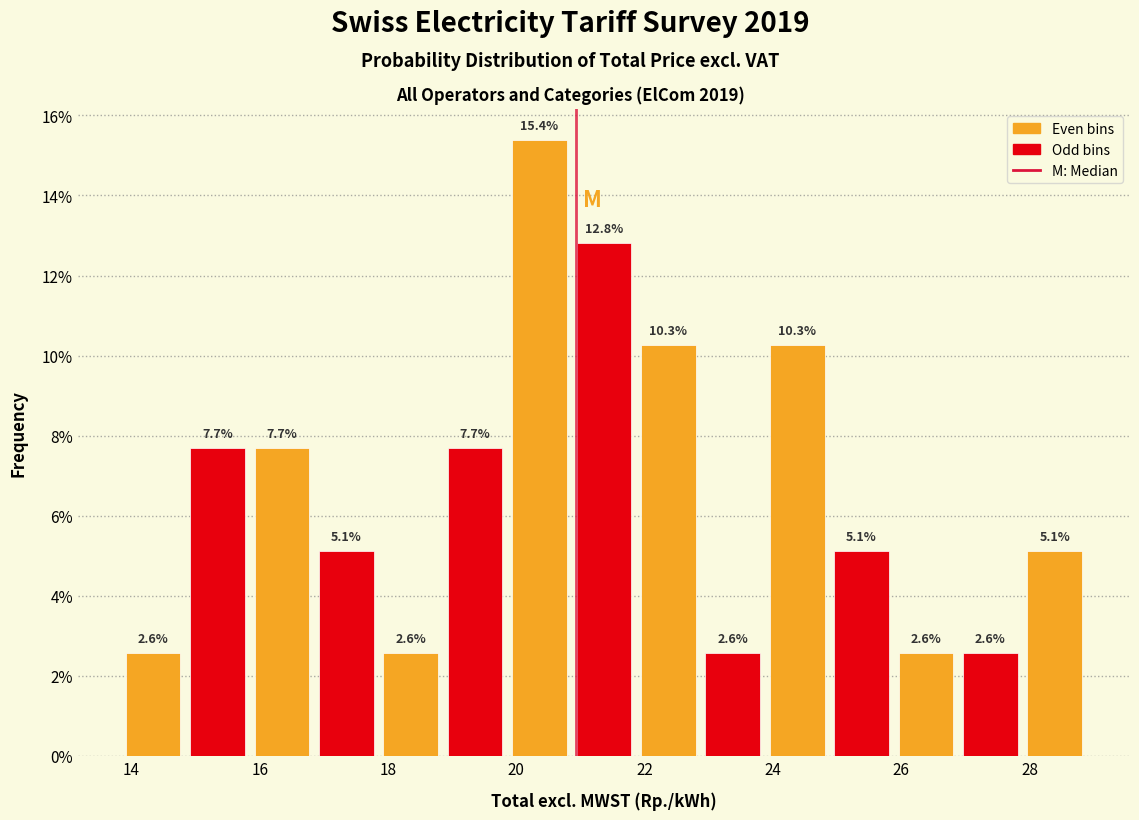

Reading left to right, transcribe this chart: for each bar, give the range it covers on the x-axis and its height. The bar edges are not printed on the chart, so give them approximately, as read against the axis.

13.8 to 14.8: 2.6
14.8 to 15.8: 7.7
15.8 to 16.8: 7.7
16.8 to 17.8: 5.1
17.8 to 18.8: 2.6
18.8 to 19.8: 7.7
19.8 to 20.8: 15.4
20.8 to 21.8: 12.8
21.8 to 22.8: 10.3
22.8 to 23.8: 2.6
23.8 to 24.8: 10.3
24.8 to 25.8: 5.1
25.8 to 26.8: 2.6
26.8 to 27.8: 2.6
27.8 to 28.8: 5.1